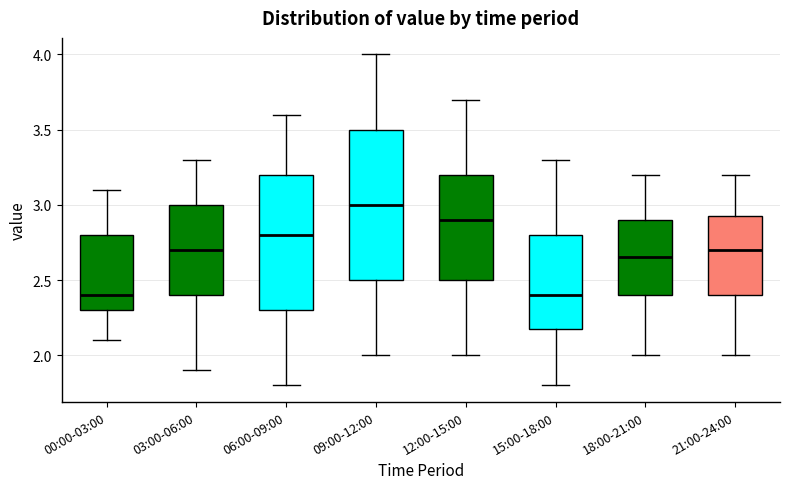

Comparing the boxes themselves (not the whiskers), which one is the tallest?

09:00-12:00